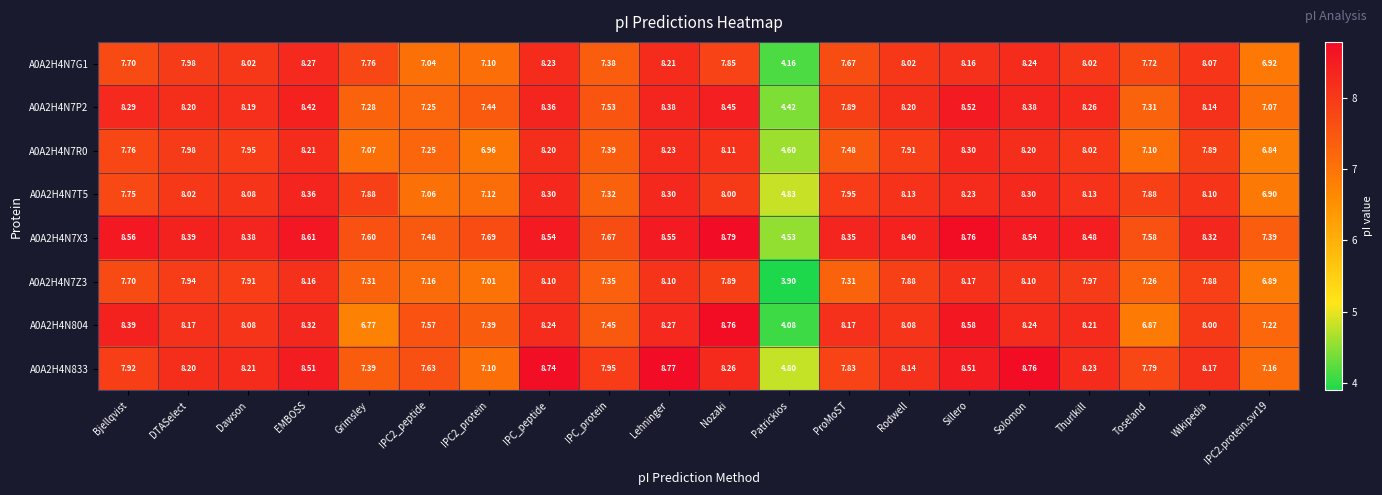

At which category is the sum across all series the highest?

Sillero